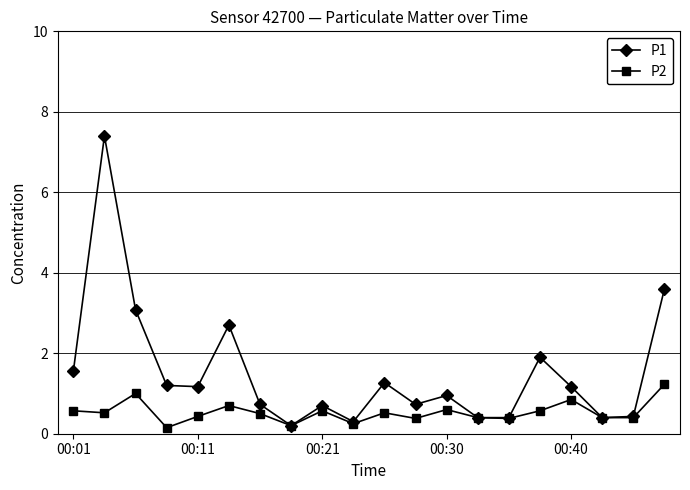

Rank the series by their average value, from lowest to highest.

P2, P1